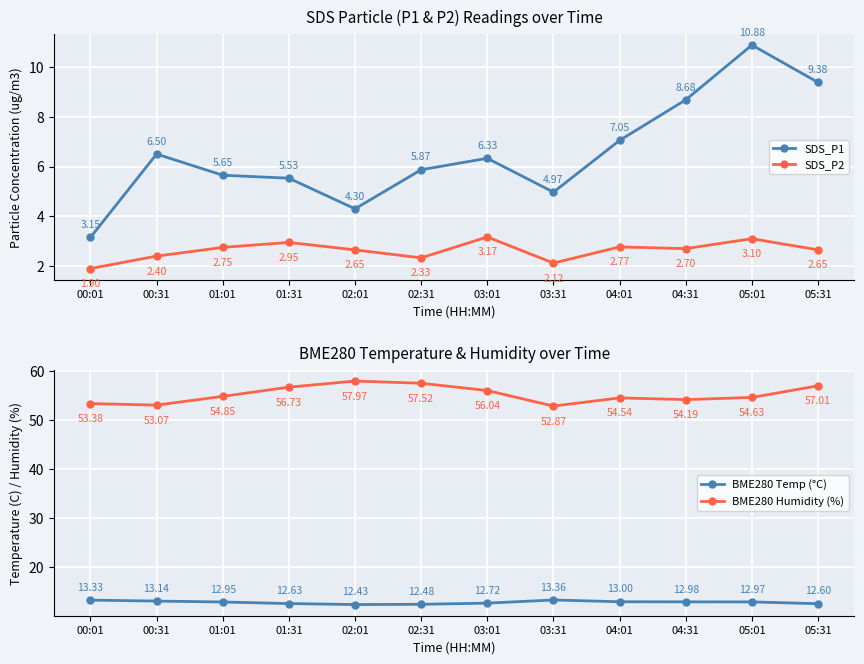

At 03:01, list the series in order from largest to smallest.

BME280 Humidity (%), BME280 Temp (°C), SDS_P1, SDS_P2